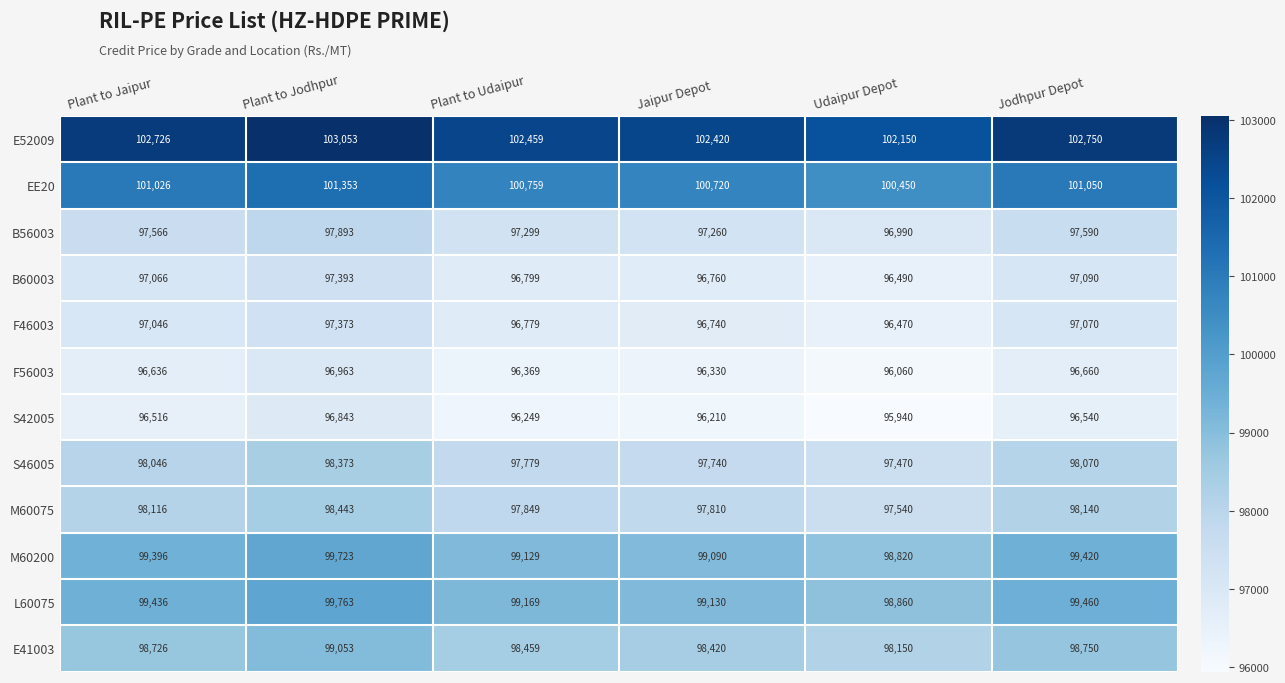

What is the total value across all series at Jodhpur Depot?

1182590